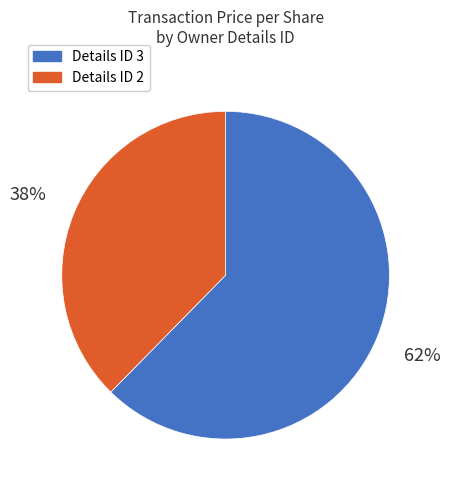

Does any single category account for the majority?

Yes